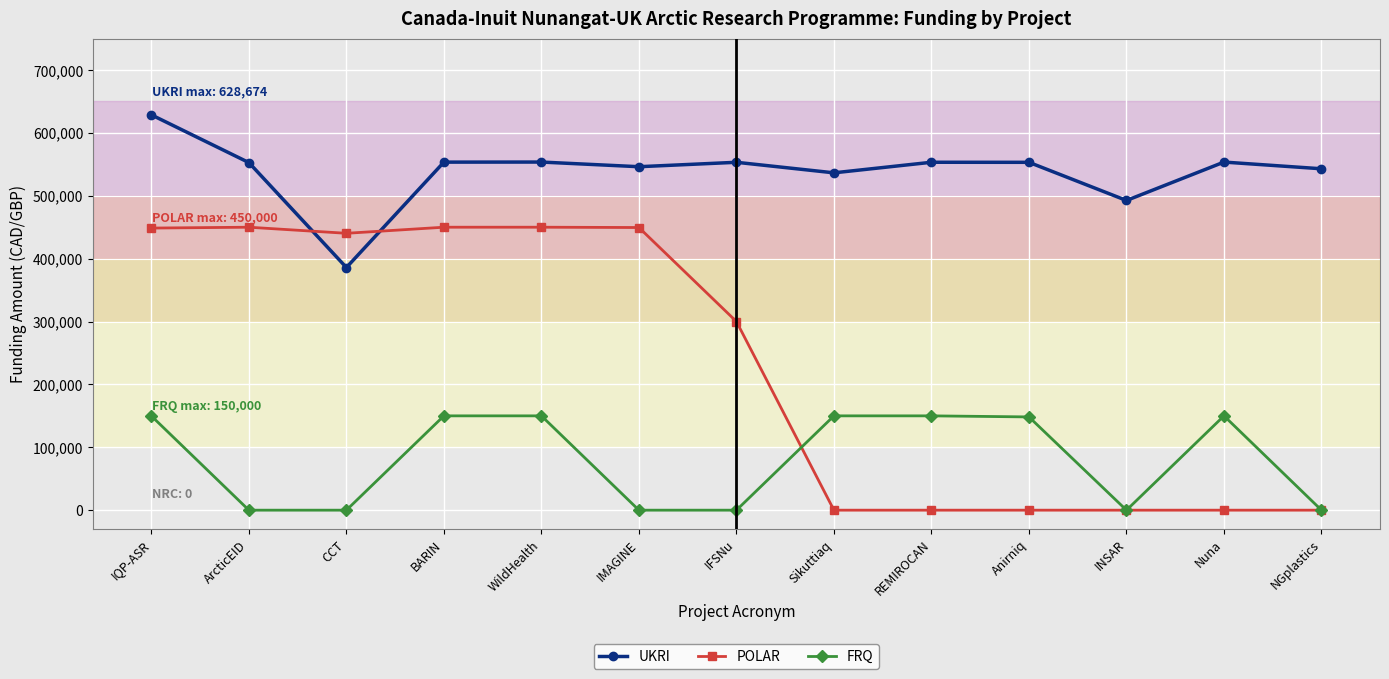

What is the maximum value for UKRI?

628674